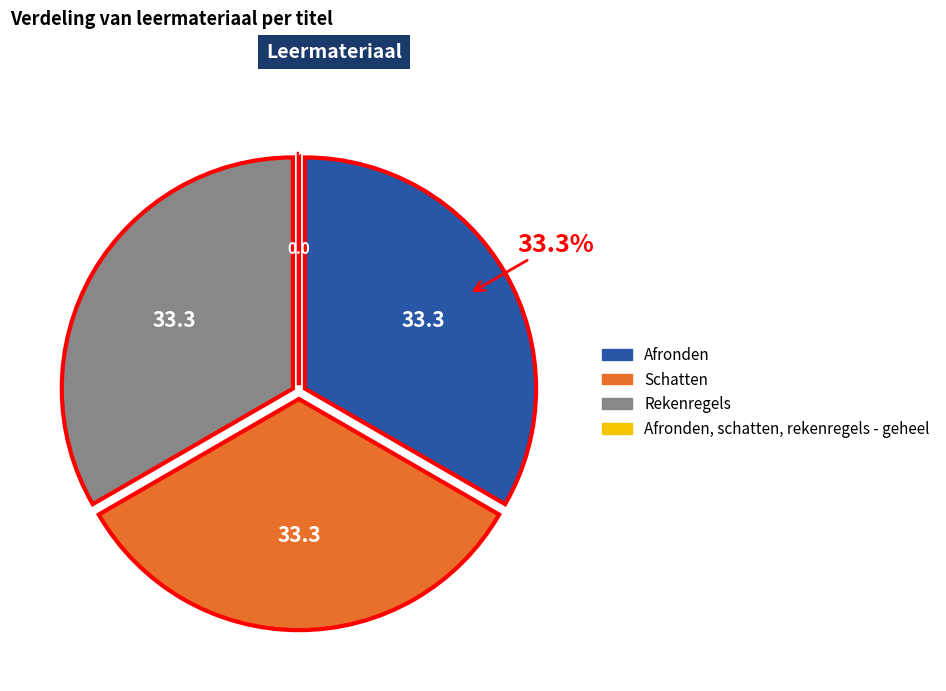

Does any single category account for the majority?

No